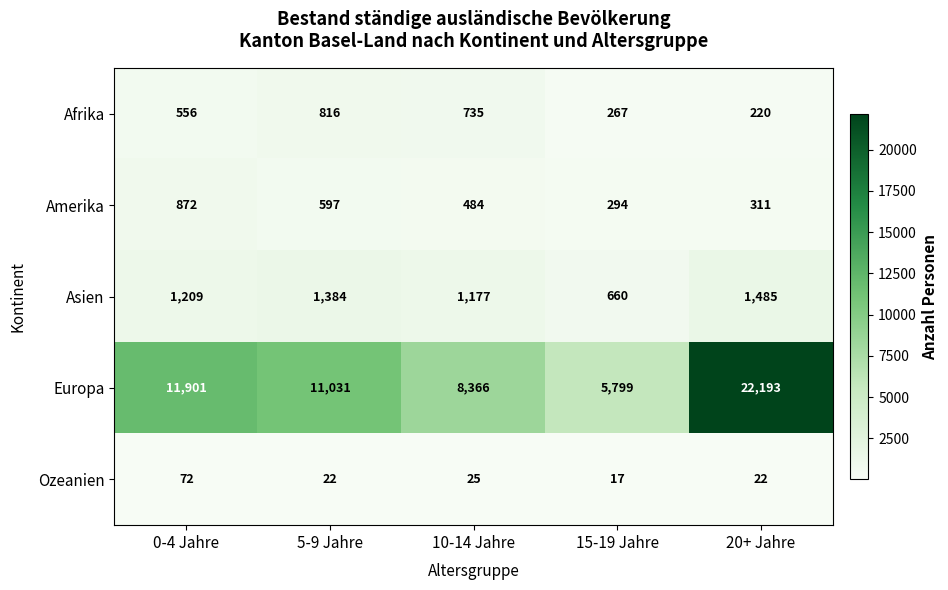

What is the total value across all series at 20+ Jahre?

24231